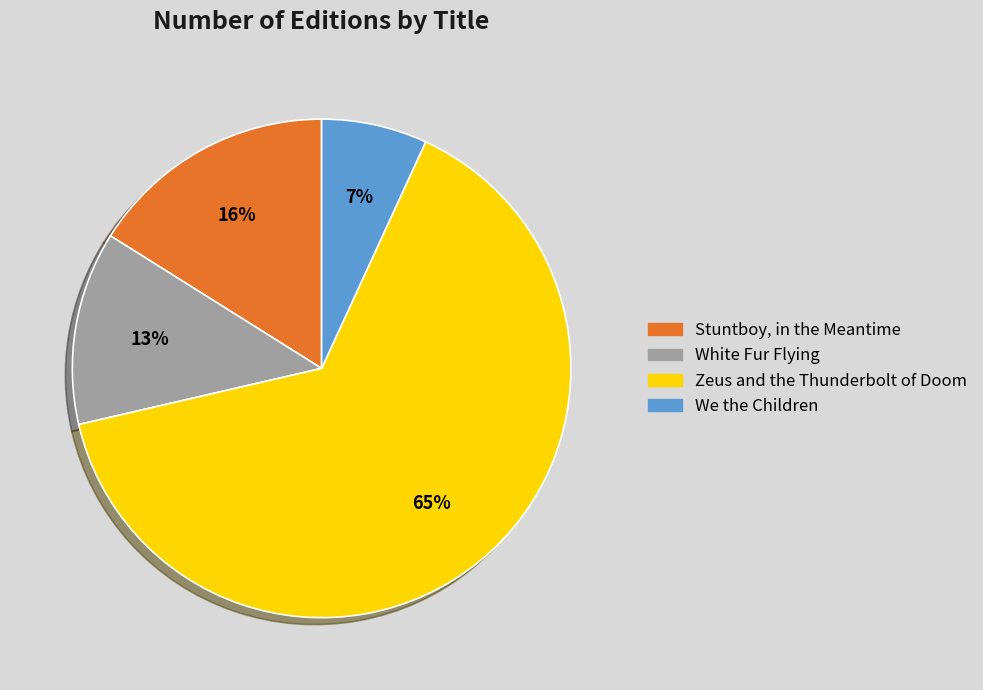

Combined, do Stuntboy, in the Meantime and Zeus and the Thunderbolt of Doom account for over 50%?

Yes